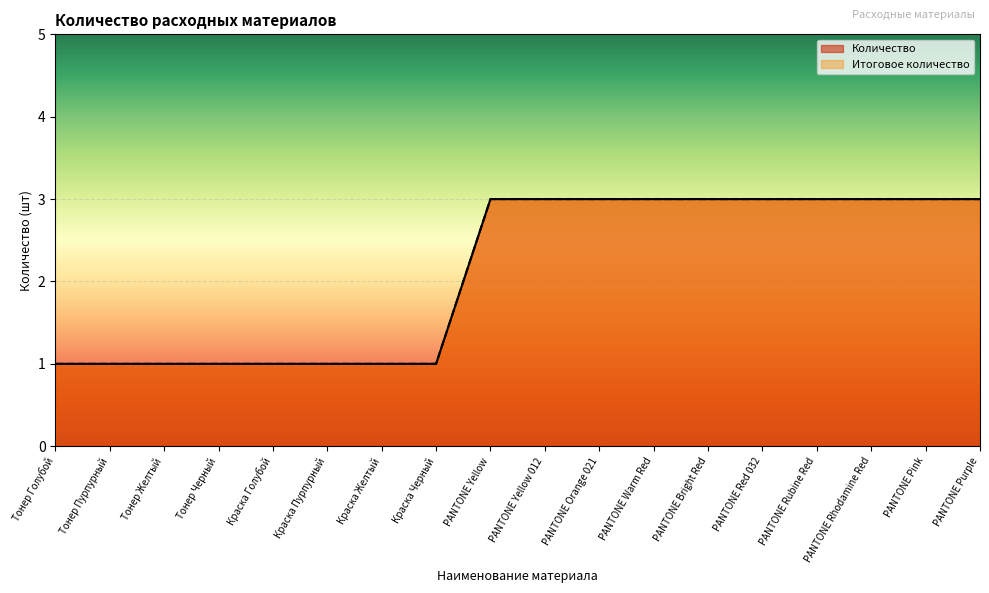

True or false: Итоговое количество and Количество intersect in this chart.

False